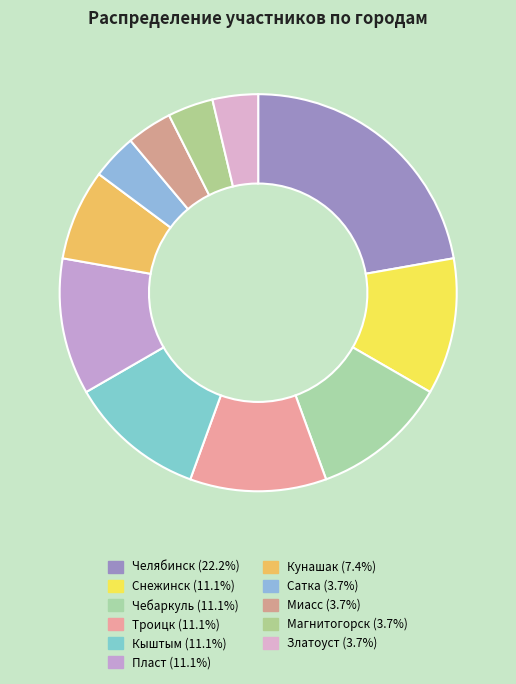

What is the largest slice in the pie chart?

Челябинск